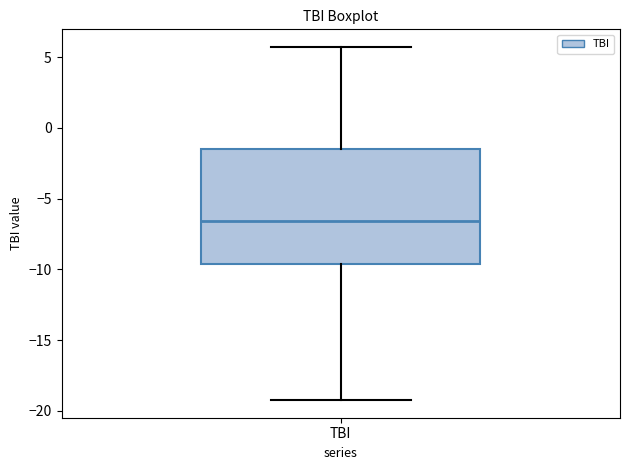

Where is the upper edge of the box for TBI on the y-axis? The values are not printed on the chart, so give them approximately, as read against the axis.

-1.5